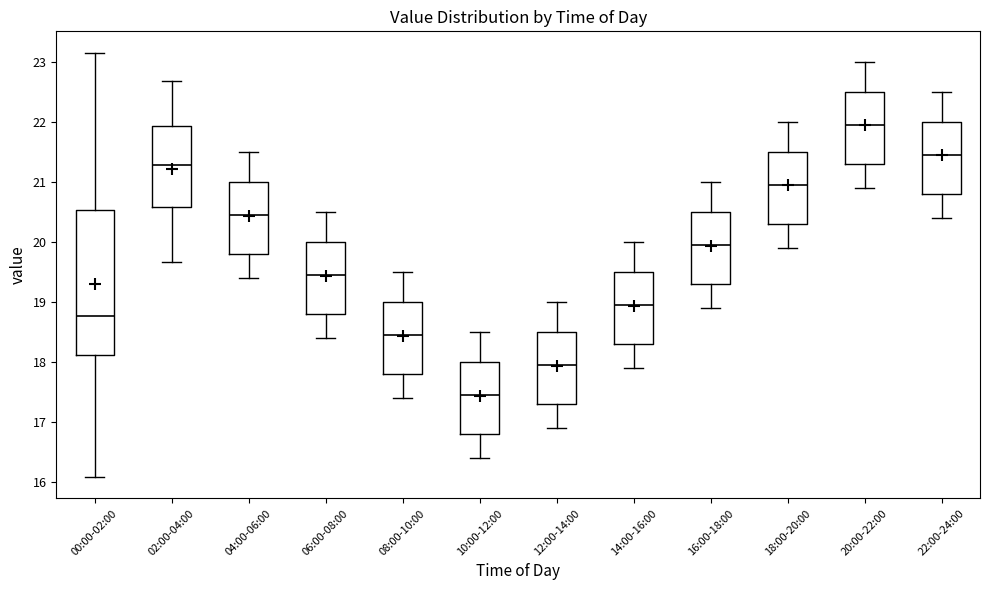

Reading left to right, transcribe this box plot: for each box, give where its median line is, the range the box spans, and where its two whiskers end, as read against the y-axis. The values are not printed on the chart, so give them approximately, as read against the axis.

00:00-02:00: median 18.8, box 18.1 to 20.5, whiskers 16.1 to 23.2
02:00-04:00: median 21.3, box 20.6 to 21.9, whiskers 19.7 to 22.7
04:00-06:00: median 20.5, box 19.8 to 21.0, whiskers 19.4 to 21.5
06:00-08:00: median 19.5, box 18.8 to 20.0, whiskers 18.4 to 20.5
08:00-10:00: median 18.5, box 17.8 to 19.0, whiskers 17.4 to 19.5
10:00-12:00: median 17.5, box 16.8 to 18.0, whiskers 16.4 to 18.5
12:00-14:00: median 18.0, box 17.3 to 18.5, whiskers 16.9 to 19.0
14:00-16:00: median 19.0, box 18.3 to 19.5, whiskers 17.9 to 20.0
16:00-18:00: median 20.0, box 19.3 to 20.5, whiskers 18.9 to 21.0
18:00-20:00: median 21.0, box 20.3 to 21.5, whiskers 19.9 to 22.0
20:00-22:00: median 22.0, box 21.3 to 22.5, whiskers 20.9 to 23.0
22:00-24:00: median 21.5, box 20.8 to 22.0, whiskers 20.4 to 22.5